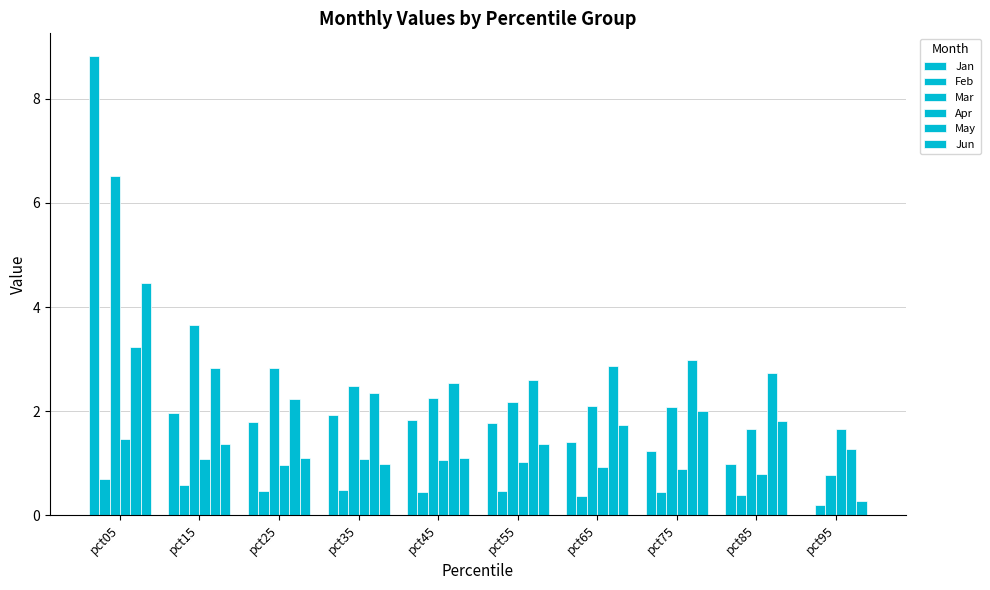

How many groups of bars are there?

10